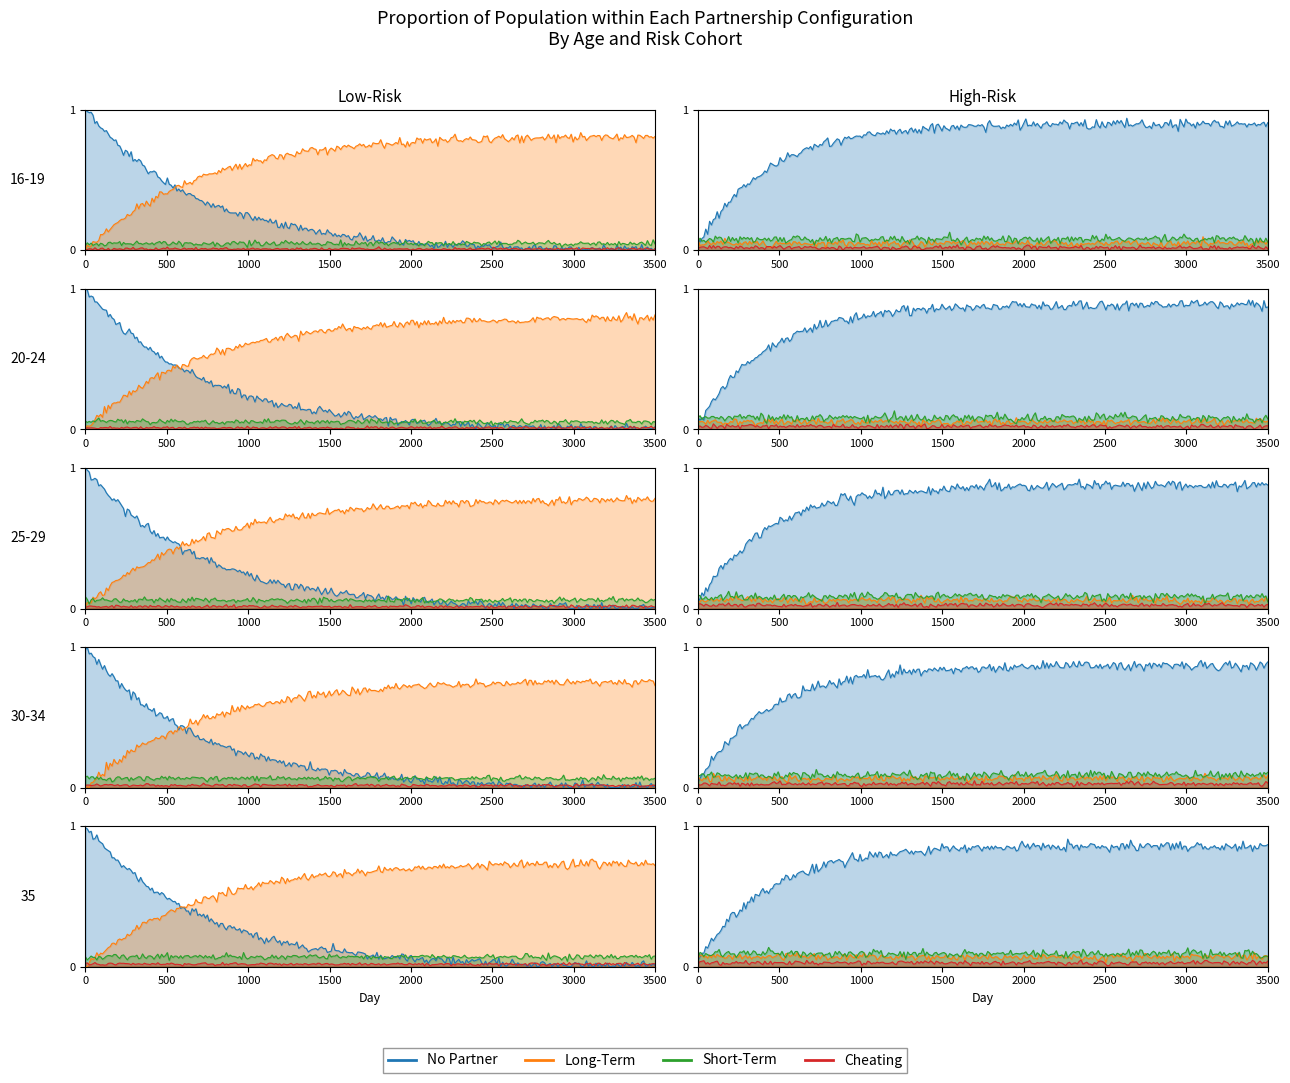

Where is Long-Term nearest to the value 0?

1001